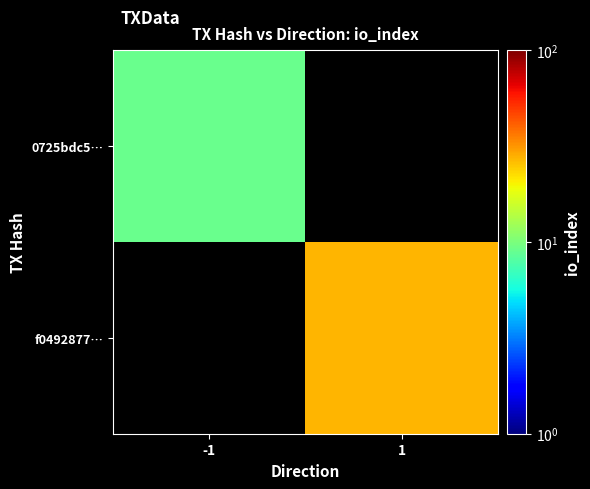

Rank the series at 1 from lowest to highest value.

0725bdc5…, f0492877…